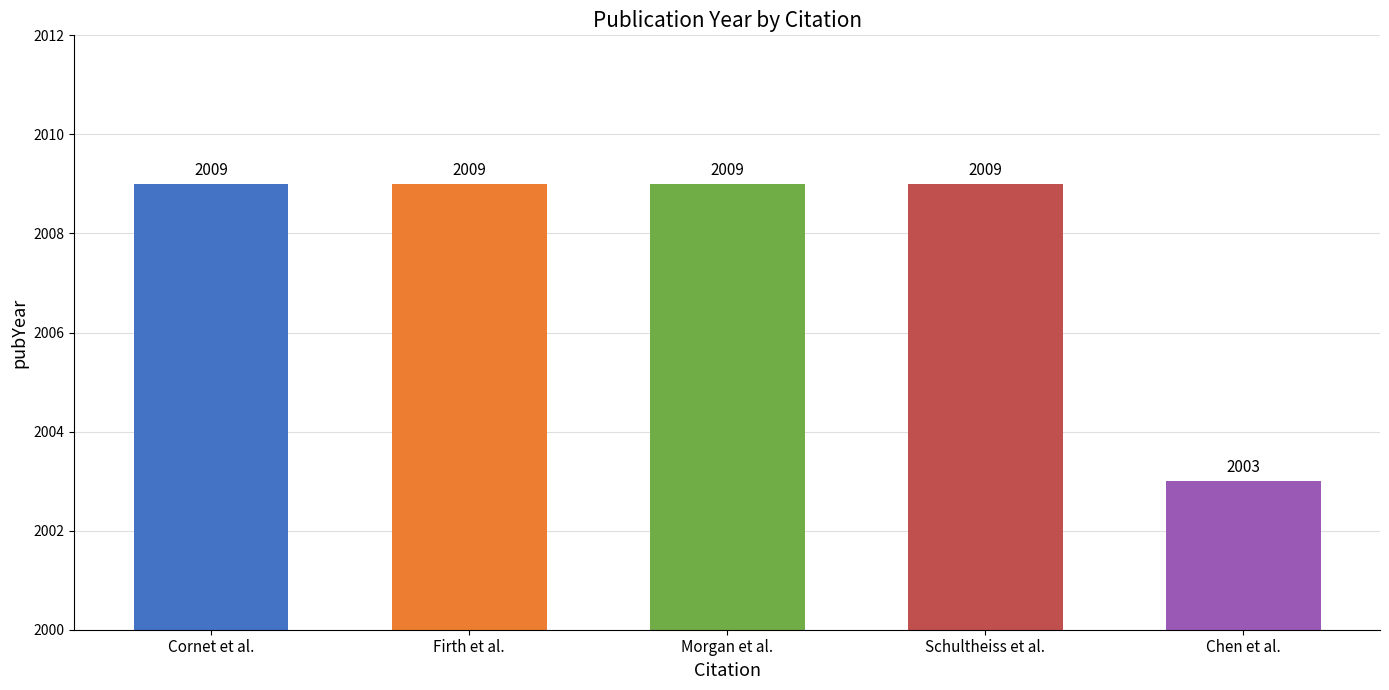

Reading left to right, extract all data points from this chart.

2009	2009	2009	2009	2003